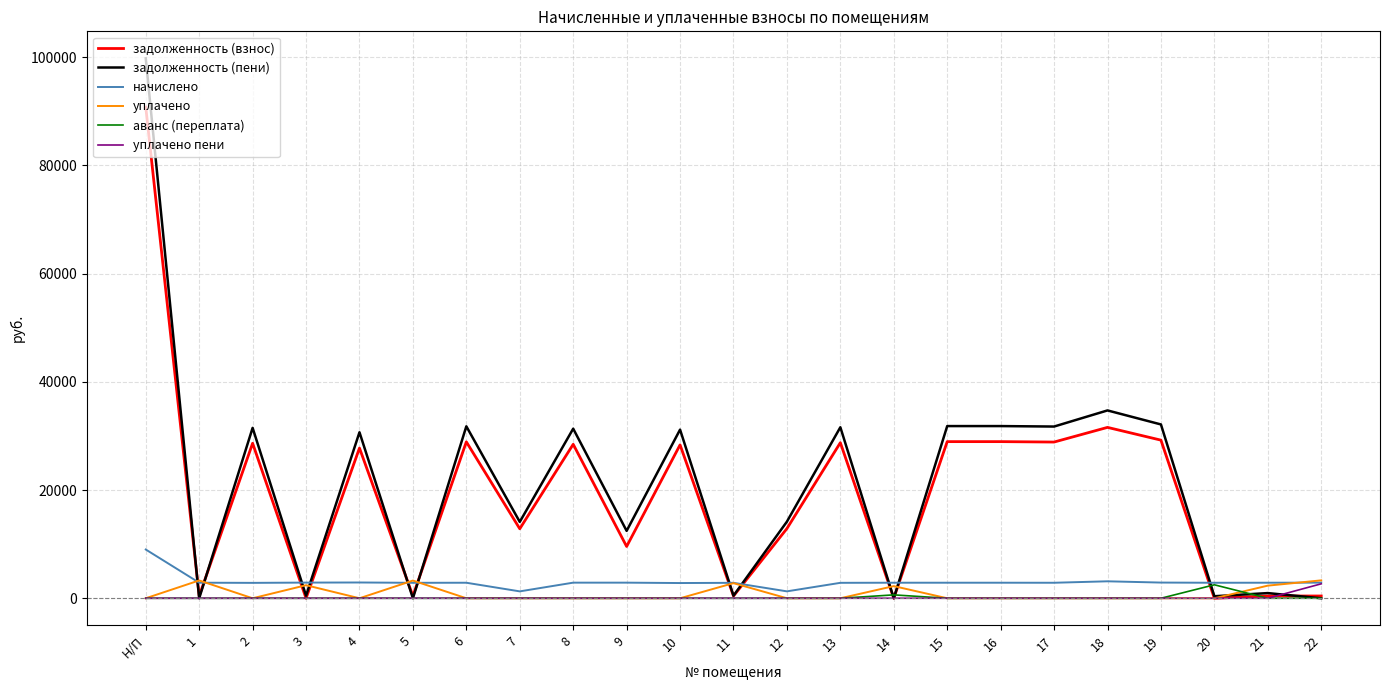

At which category does задолженность (взнос) reach its first local peak?

2